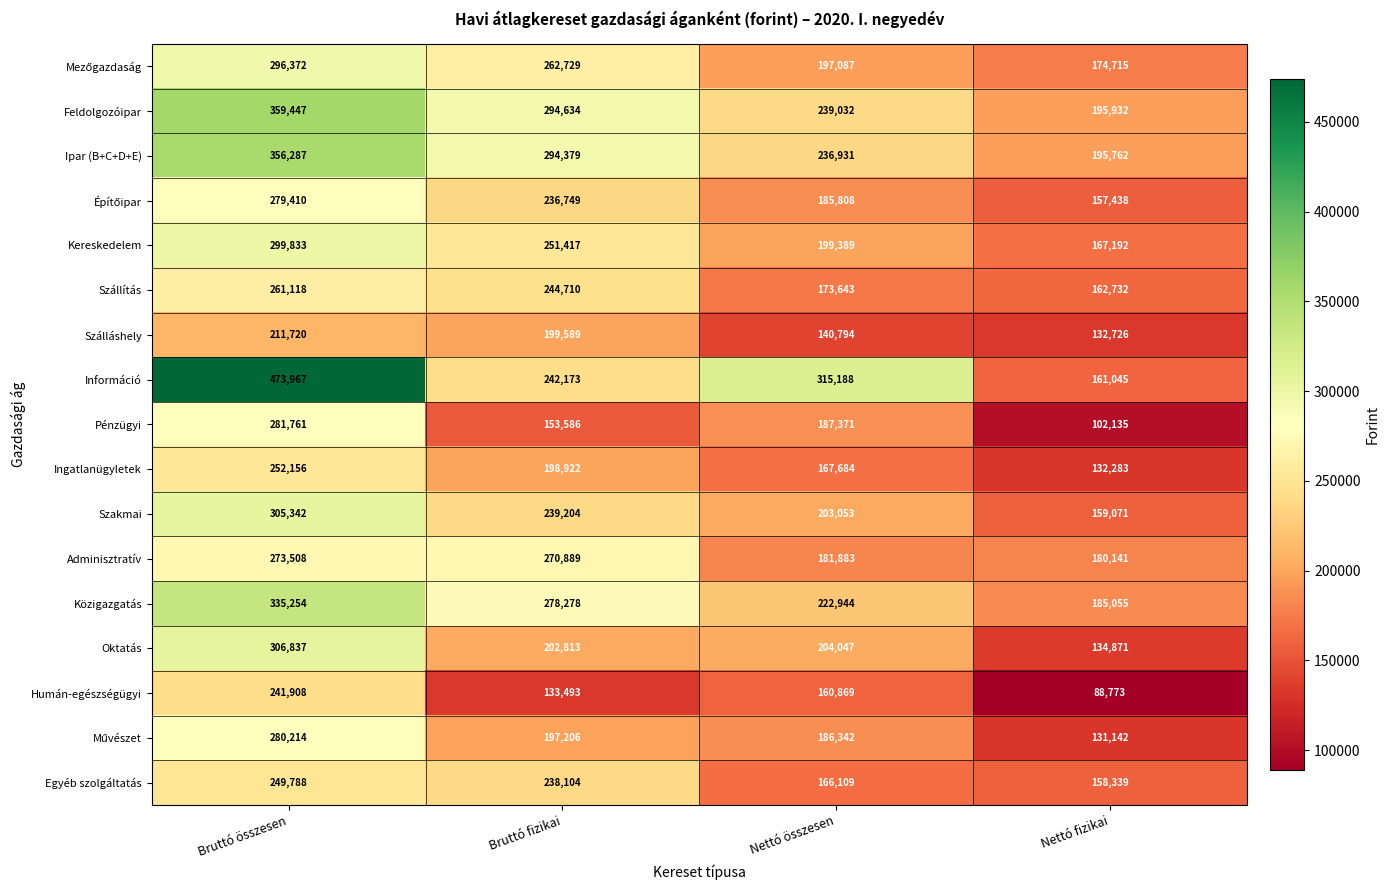

What is the total value across all series at Bruttó fizikai?

3938875